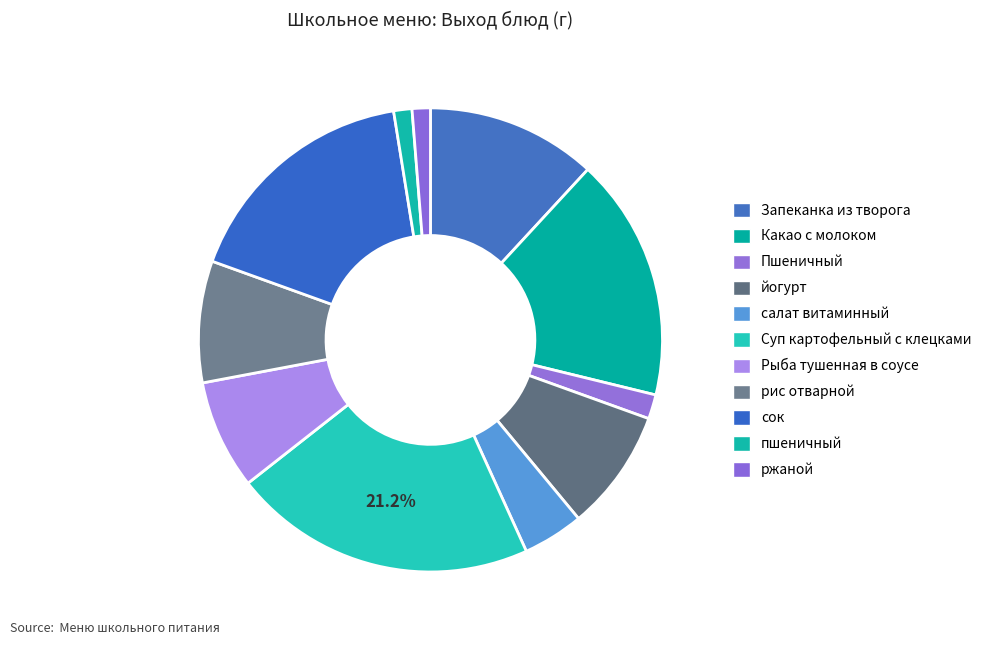

Combined, what portion of the pie is пшеничный and Суп картофельный с клецками?

22.5%